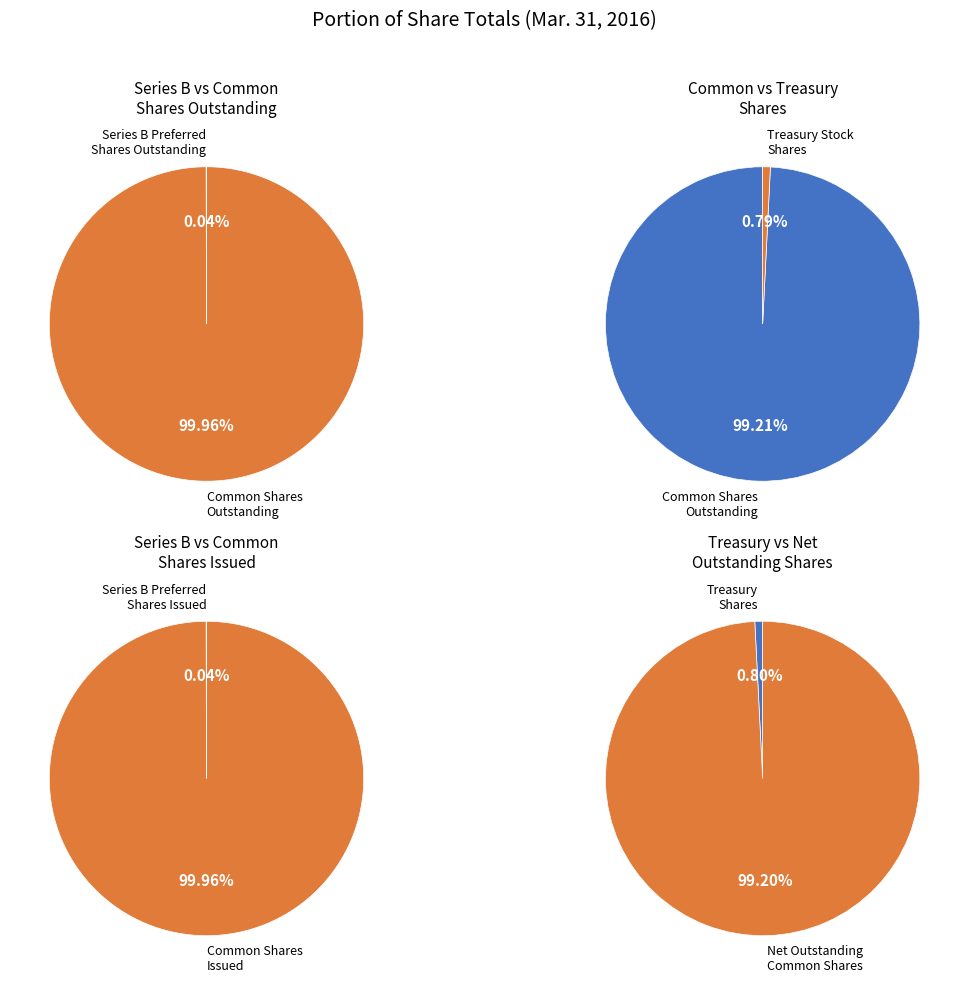

Is the sum of Series B preferred stock, shares outstanding and Common stock, shares outstanding greater than half?

Yes